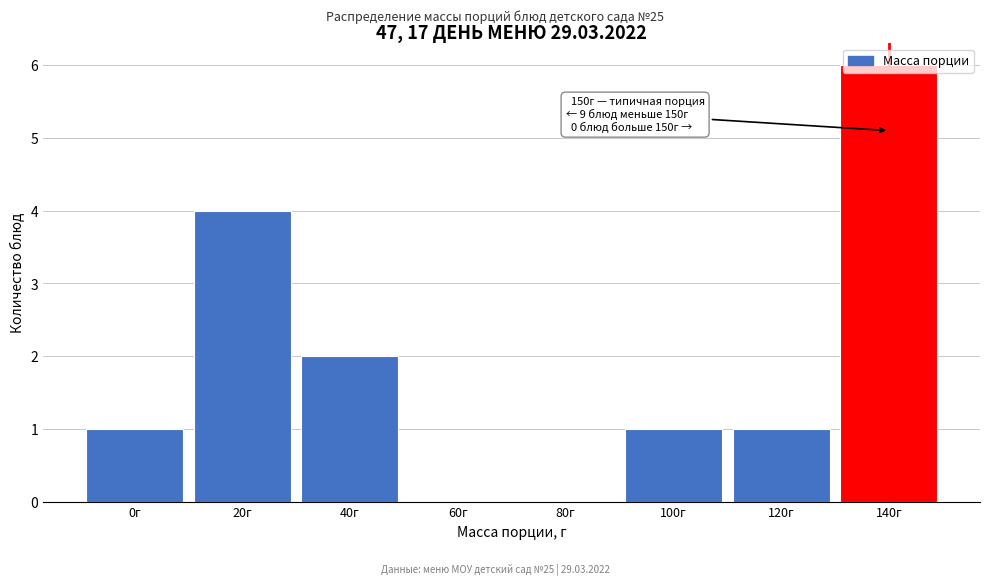

The chart shows a value of 3 at 80г. True or false?

False